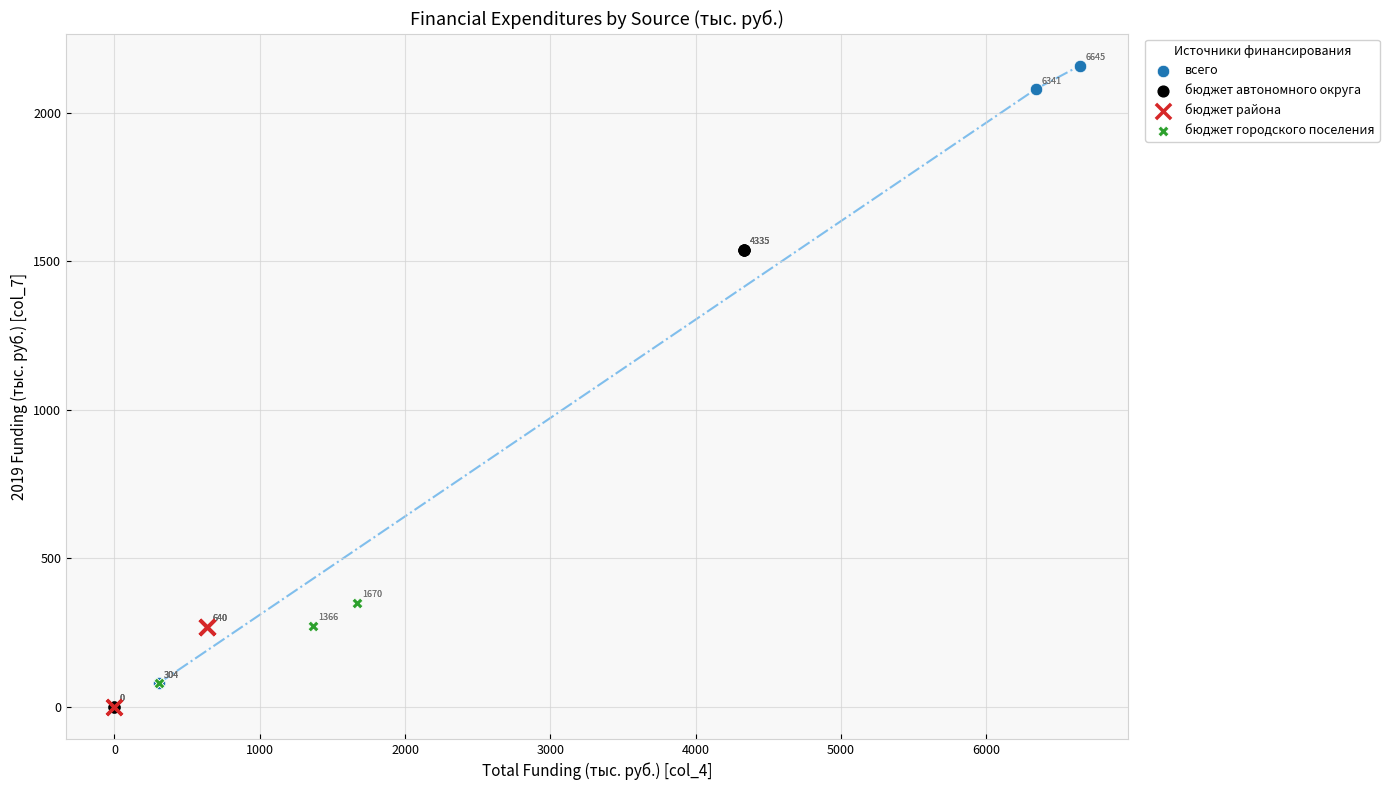

Which series contains the highest Y value?

всего